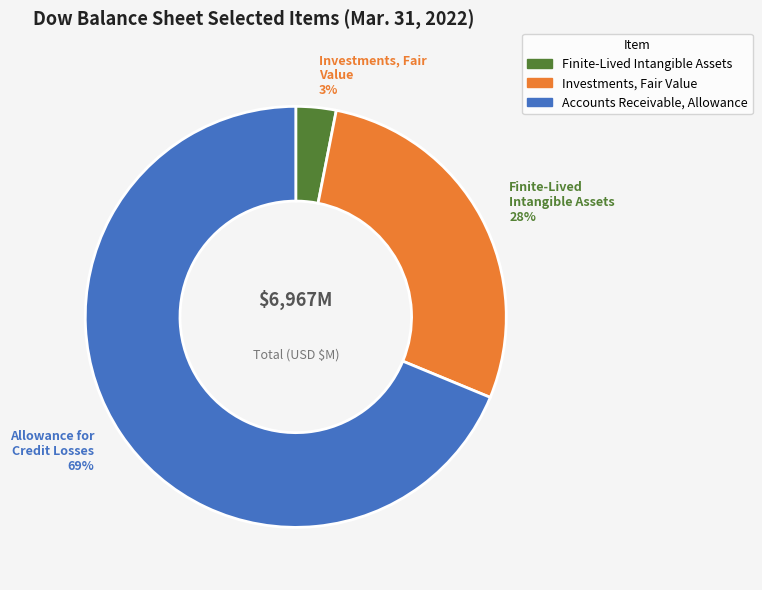

To the nearest percent, what is the difference between the largest and smallest slice percentages?

66%